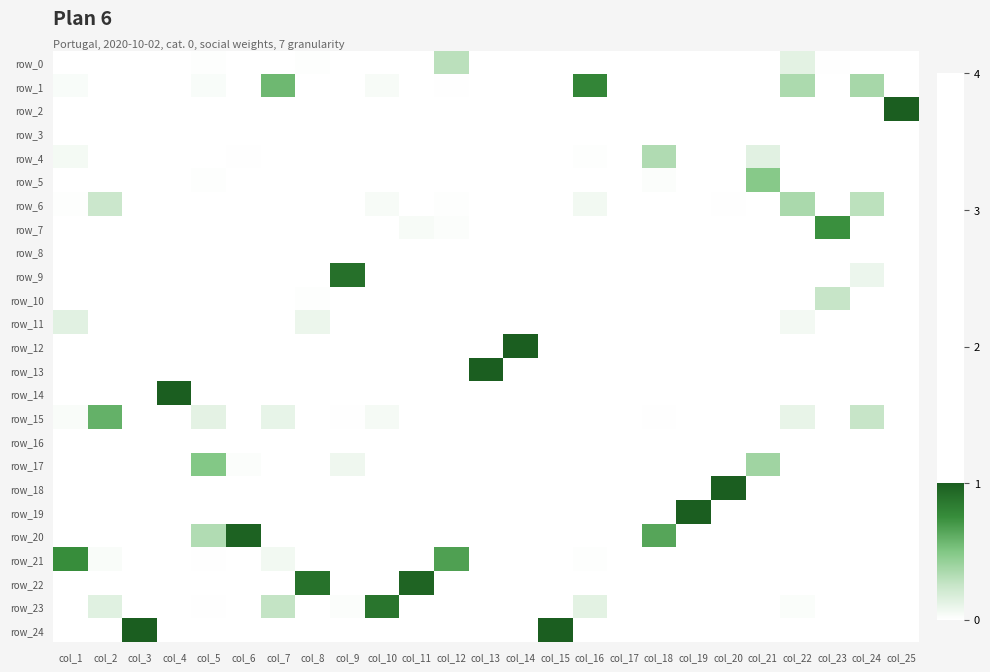

Which category has the lowest value in the row_10 series?

col_11